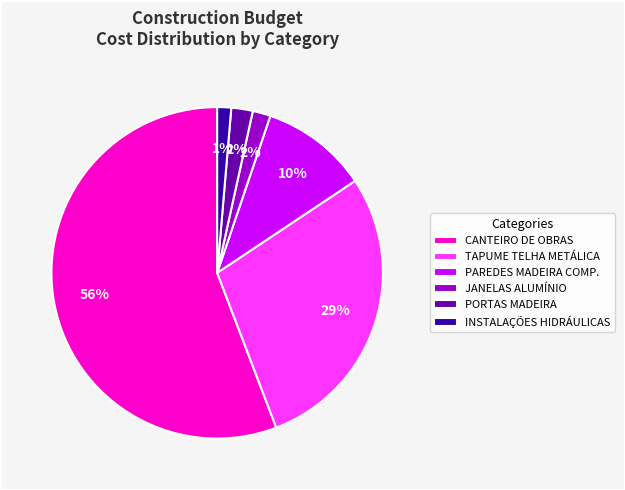

To the nearest percent, what portion does INSTALAÇÕES HIDRÁULICAS represent?

1%